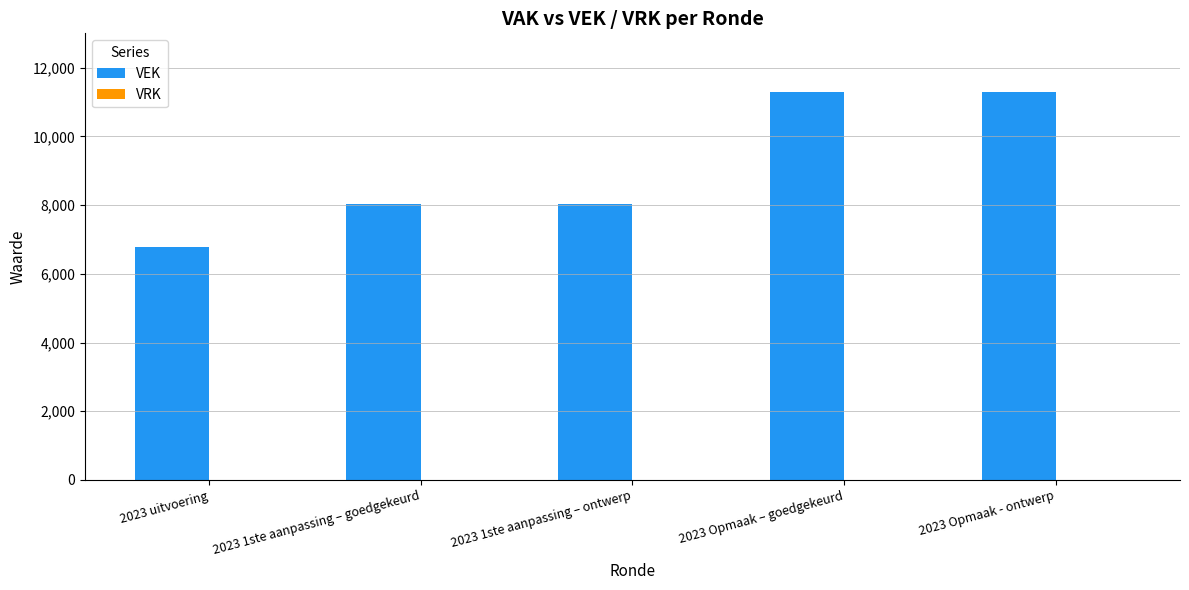

What is the label of the 3rd bar from the left?

2023 1ste aanpassing – ontwerp